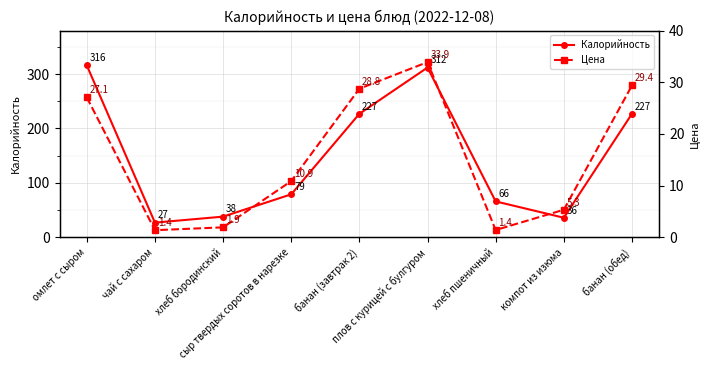

At which category does Калорийность reach its first local peak?

плов с курицей с булгуром